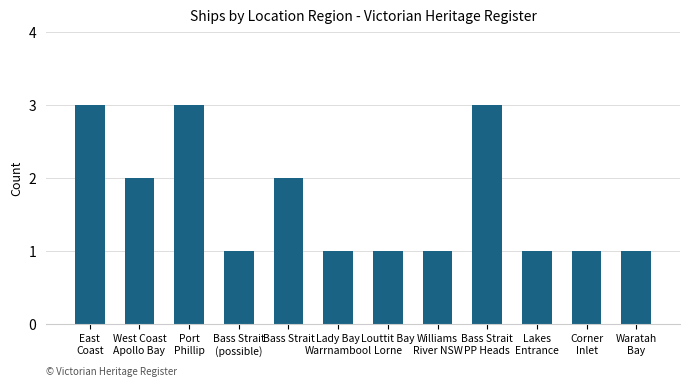

What is the maximum value shown in the chart?

3